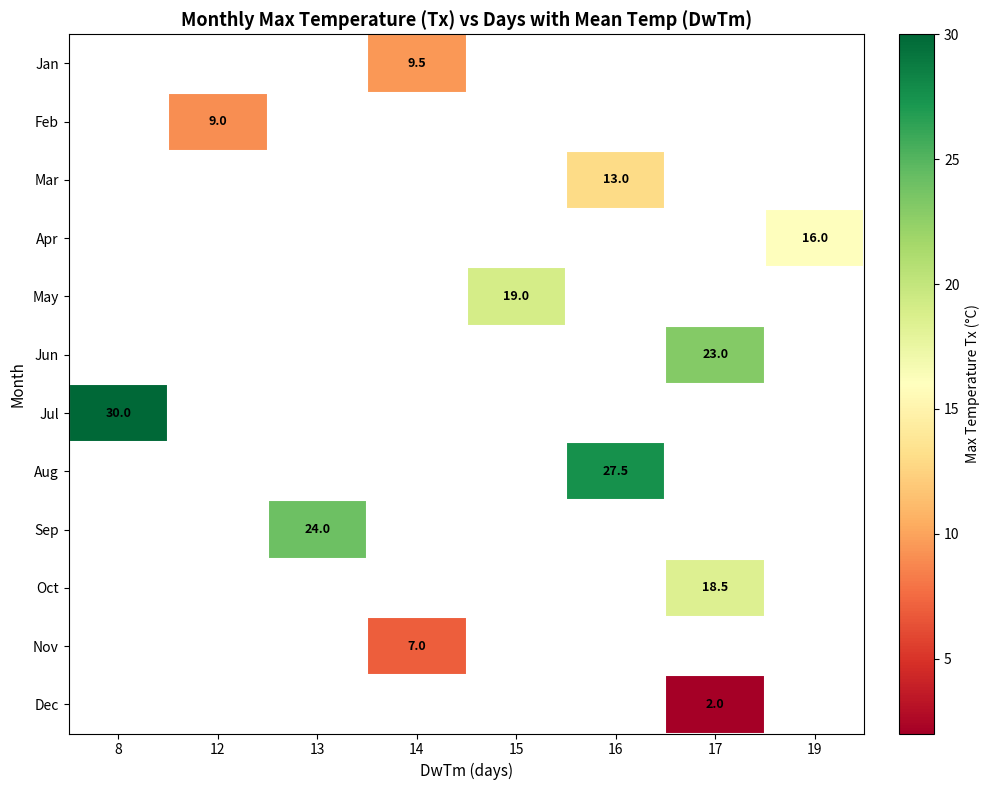

Which label corresponds to the largest value in the chart?

8